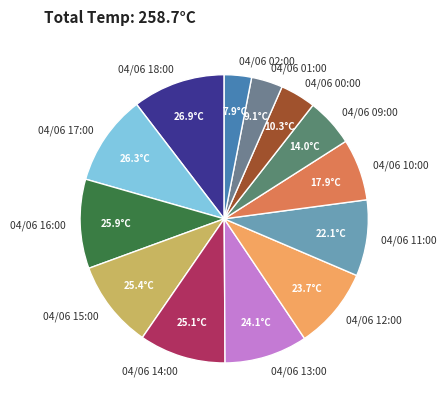

Approximately how many times larger is the value at 04/06 11:00 compared to 04/06 00:00?

2.1